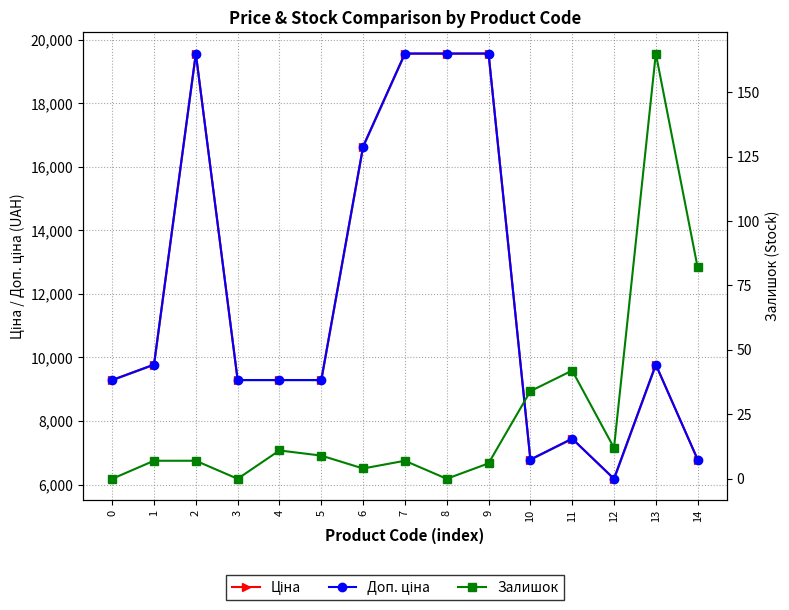

Which series has the largest total across all categories?

Ціна